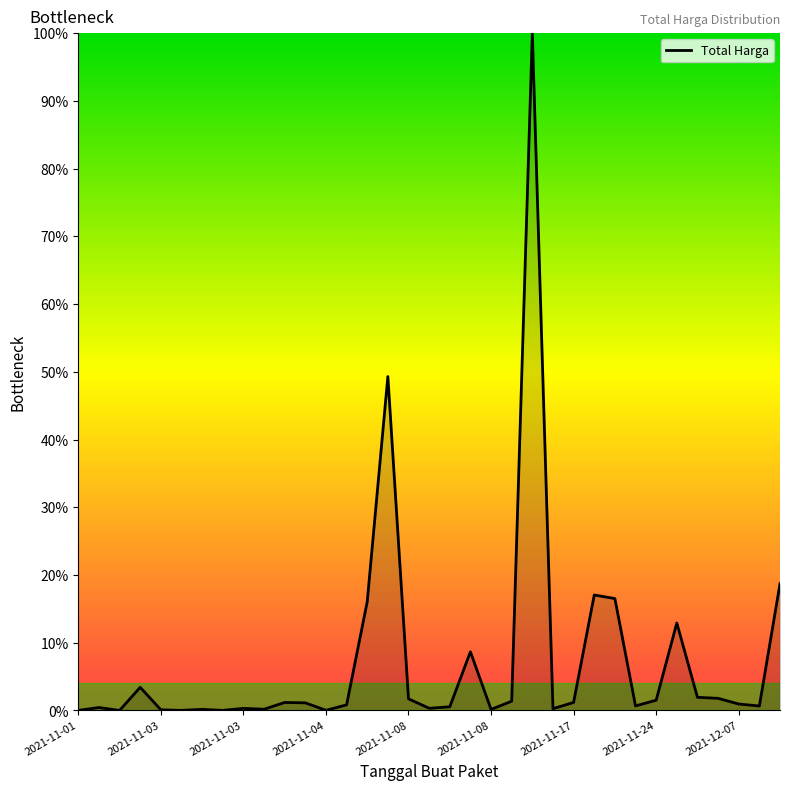

What is the difference between the maximum and minimum values?

100.0